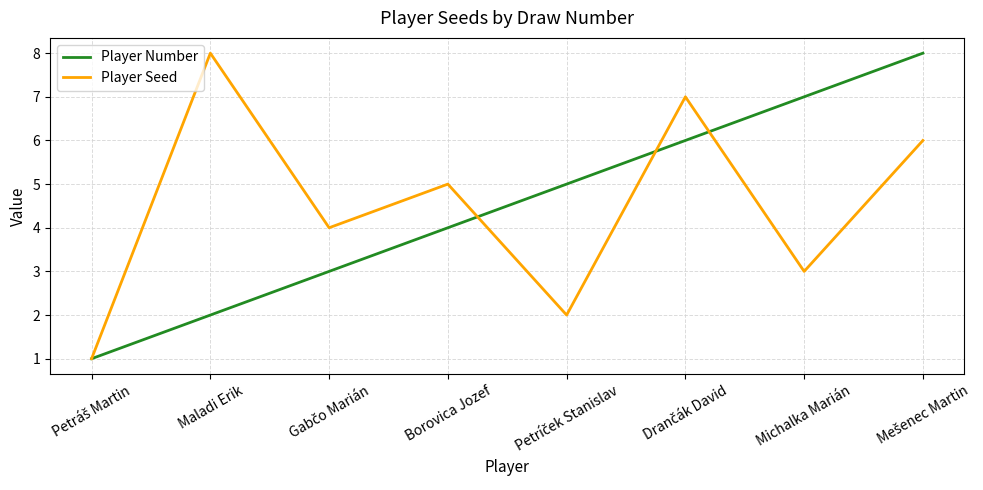

What is the maximum value shown in the chart?

8